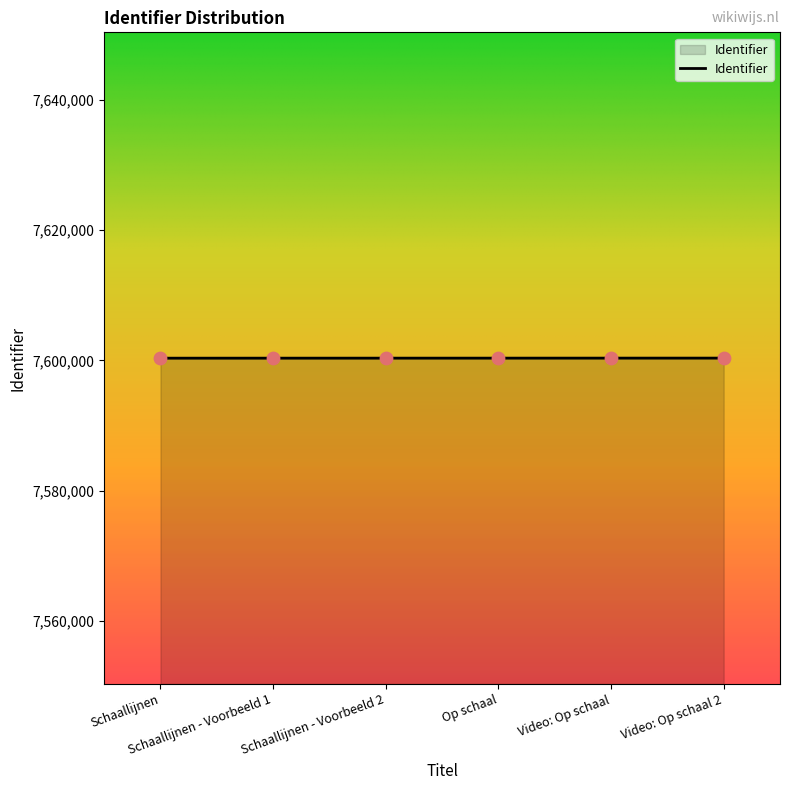

What is the ratio of the value at Op schaal to the value at Schaallijnen - Voorbeeld 2?

1.0